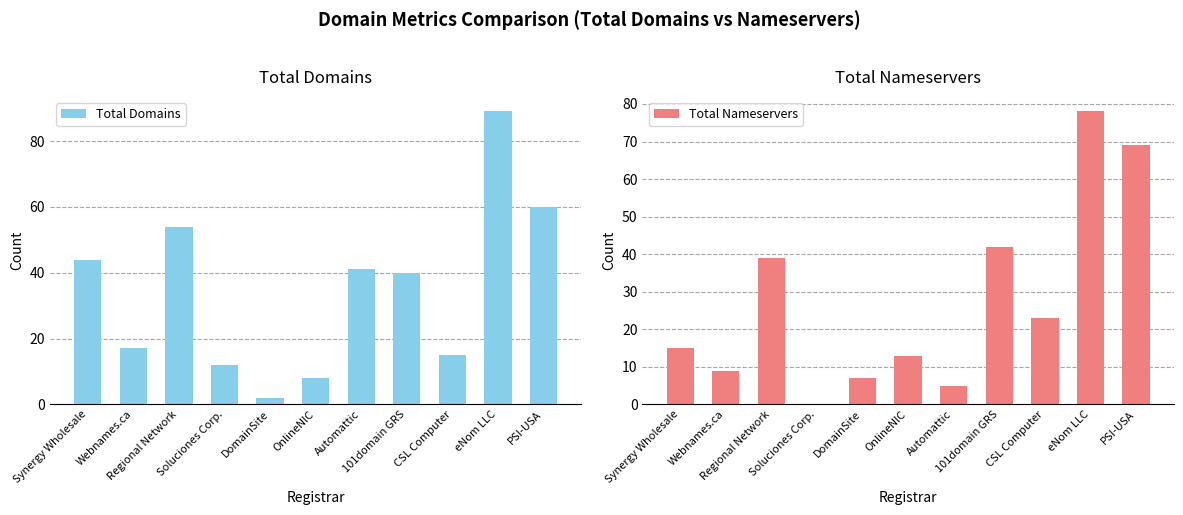

What is the highest value of the Total Domains series?

89